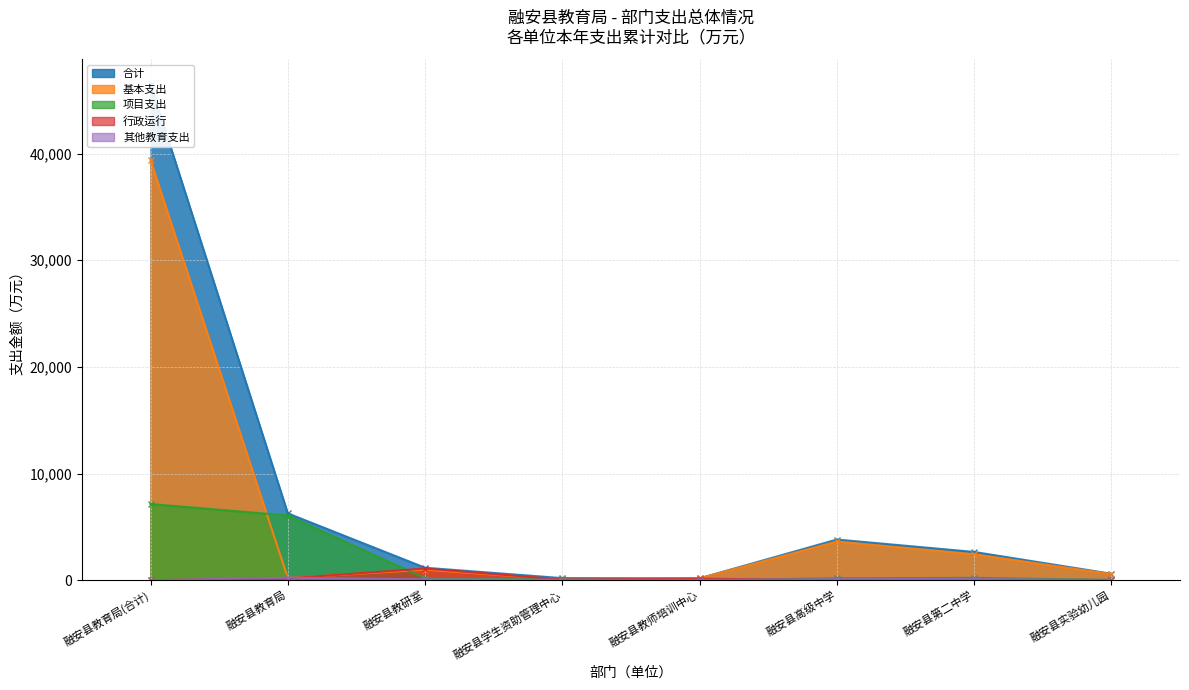

List the labels in order of 基本支出 value, largest first.

融安县教育局(合计), 融安县高级中学, 融安县第二中学, 融安县教研室, 融安县实验幼儿园, 融安县教育局, 融安县教师培训中心, 融安县学生资助管理中心